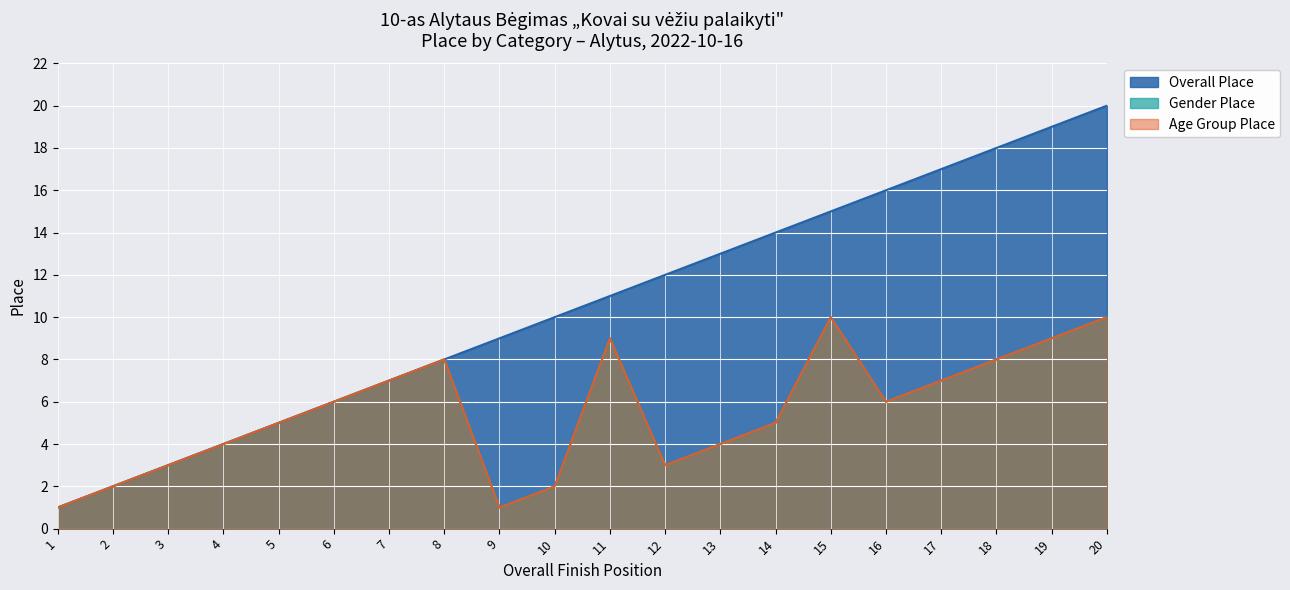

Which category has the lowest value in the Gender Place series?

1